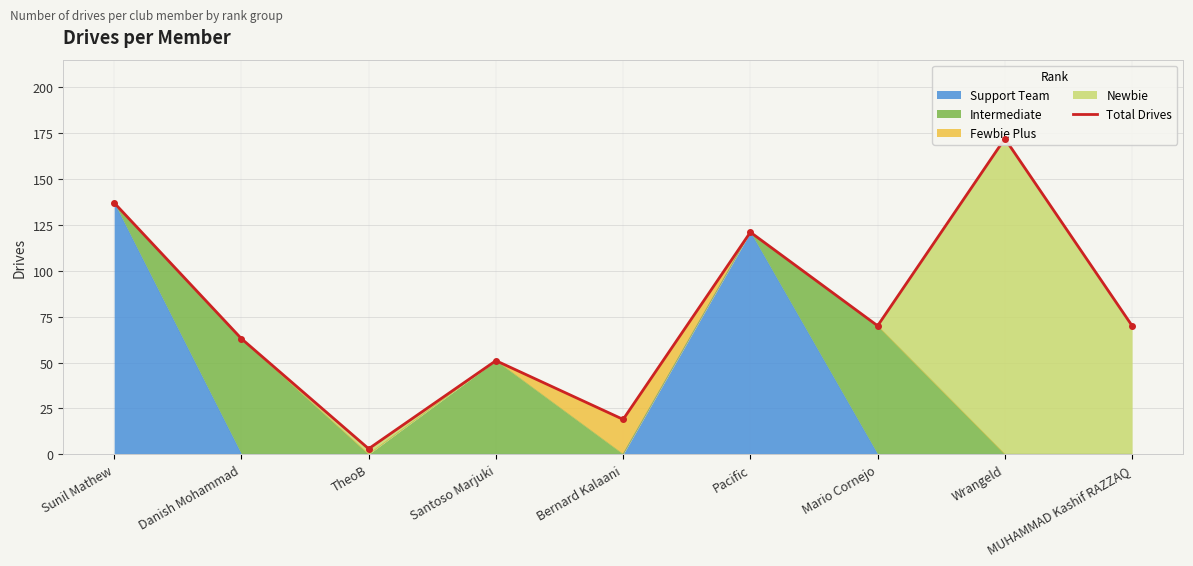

Reading left to right, list all the values displayed in this chart.

137	63	3	51	19	121	70	172	70